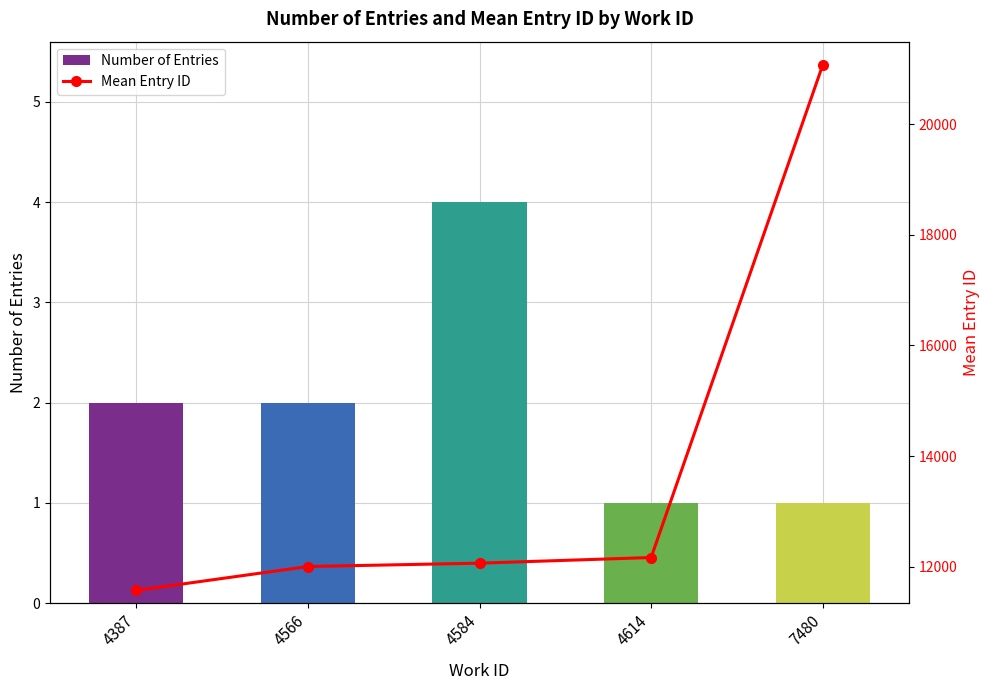

What are all the series names shown in the legend?

Number of Entries, Mean Entry ID